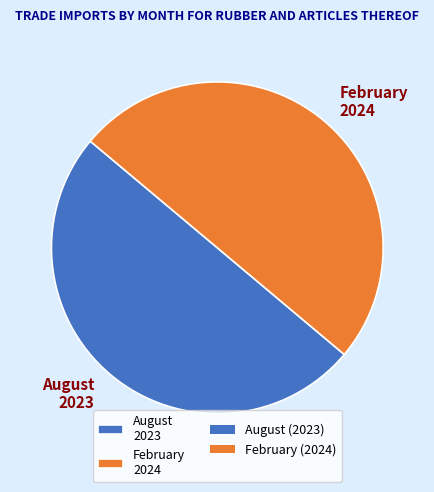

How many slices are in this pie chart?

2